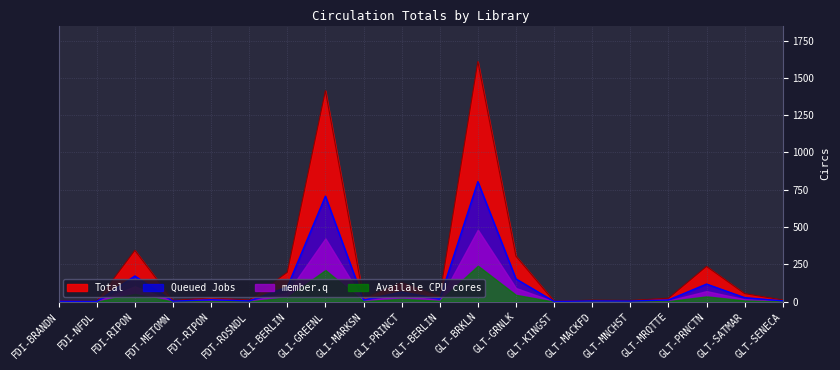

Reading right to left, extract all data points from this chart.

11	54	236	23	8	10	3	305	1609	37	129	23	1414	197	10	26	7	344	2	6